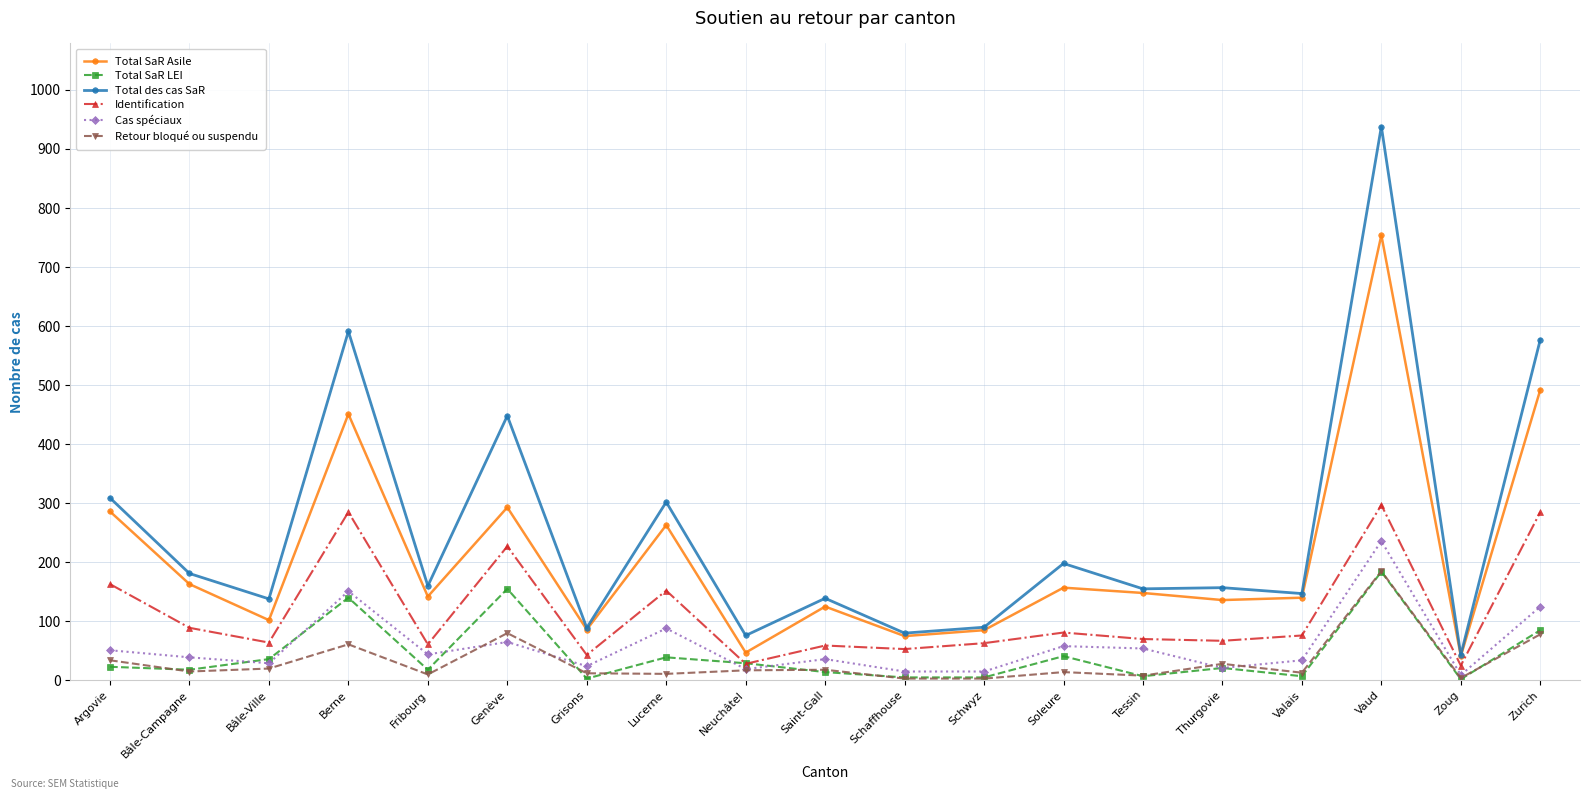

What is the approximate value of Total SaR LEI at Argovie?

23